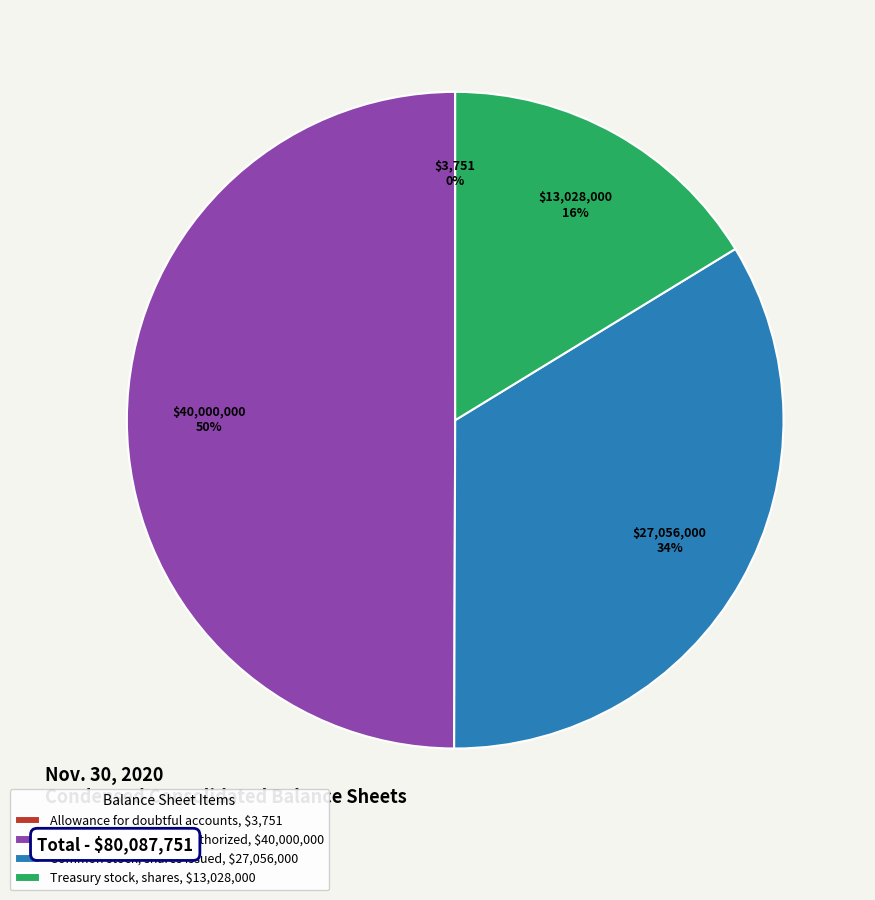

What is the largest slice in the pie chart?

Common stock, shares authorized